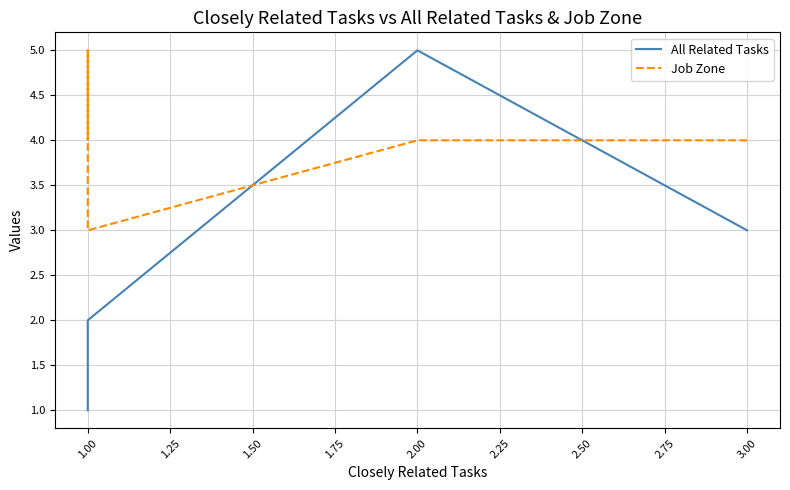

How many intersections are there between All Related Tasks and Job Zone?

2